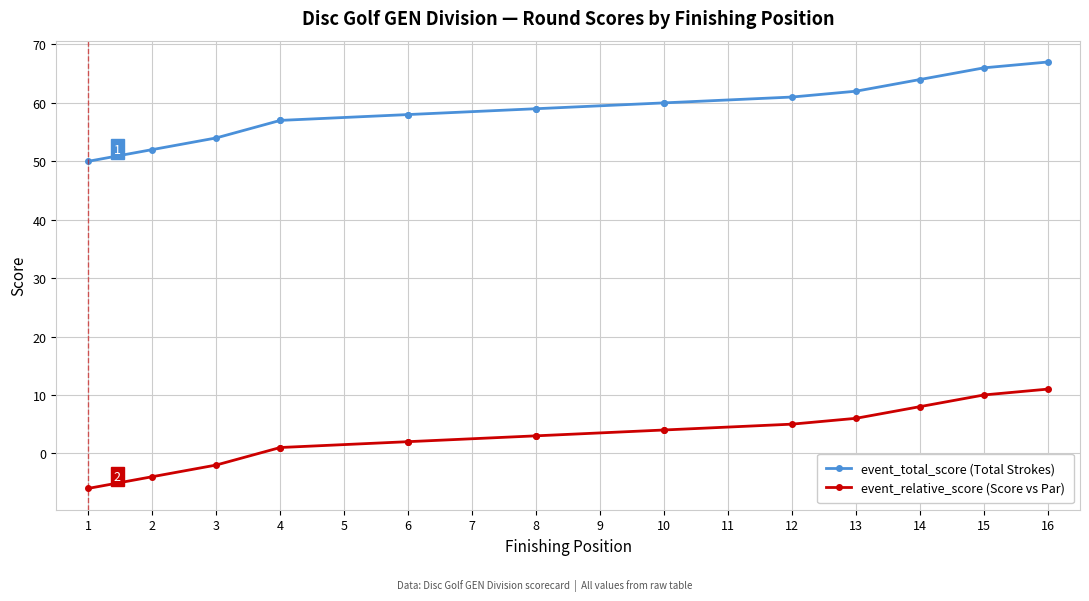

What are all the series names shown in the legend?

event_total_score (Total Strokes), event_relative_score (Score vs Par)